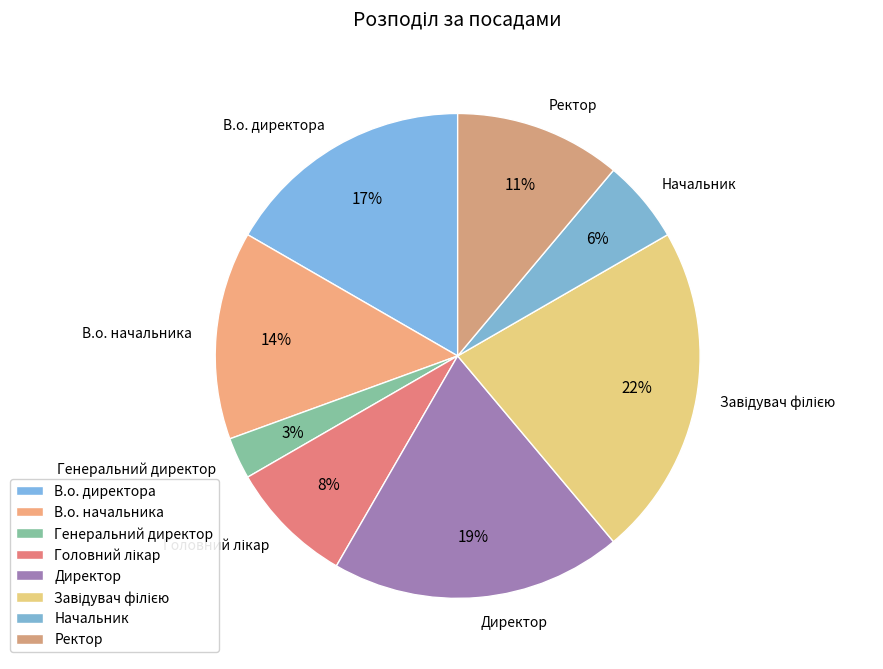

To the nearest percent, what portion does В.о. директора represent?

17%